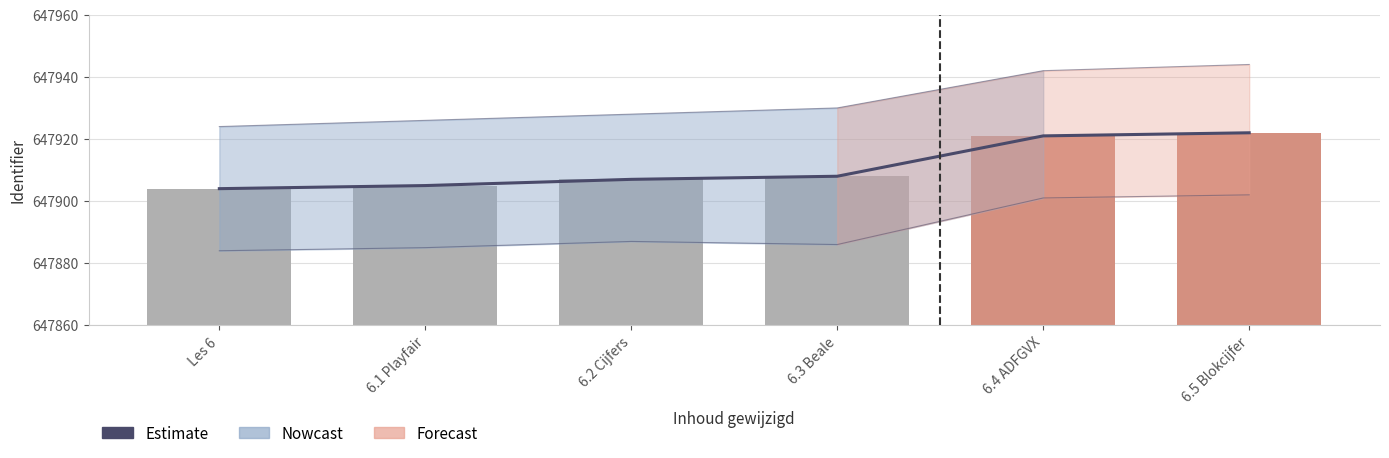

What is the maximum value shown in the chart?

647922